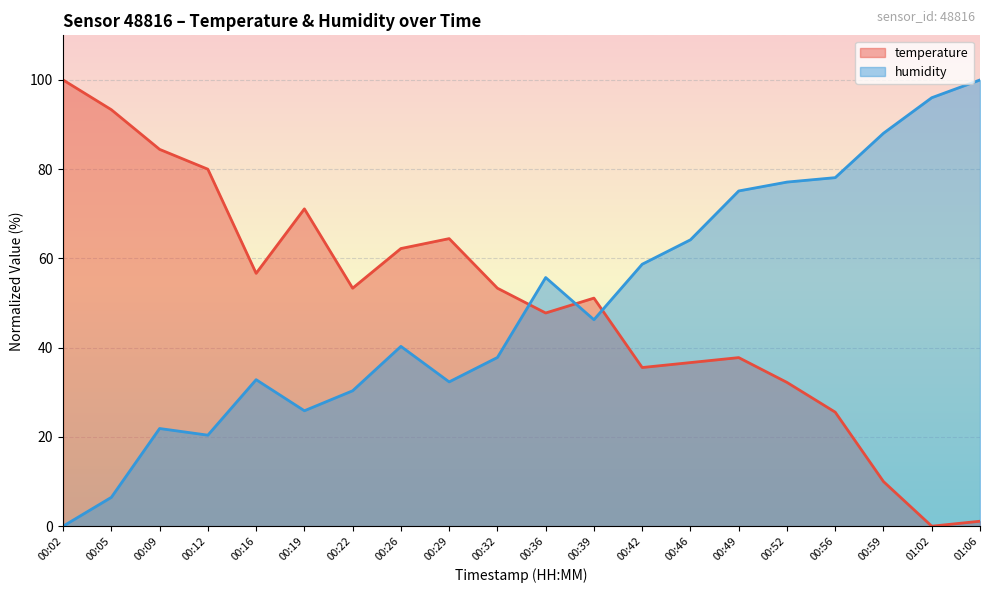

How many interior local peaks does the humidity series have?

4